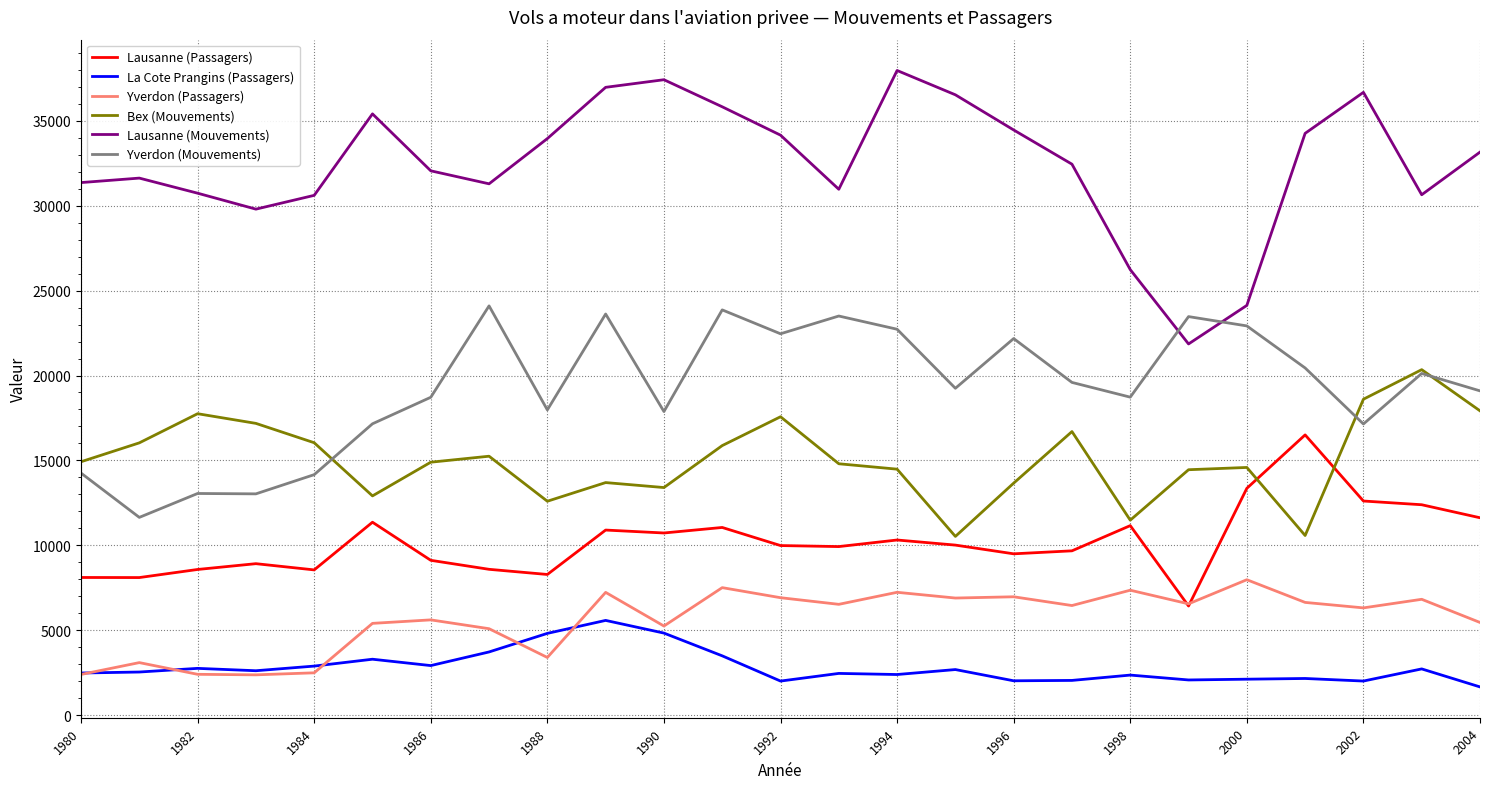

Which series has the widest spread of values?

Lausanne (Mouvements)